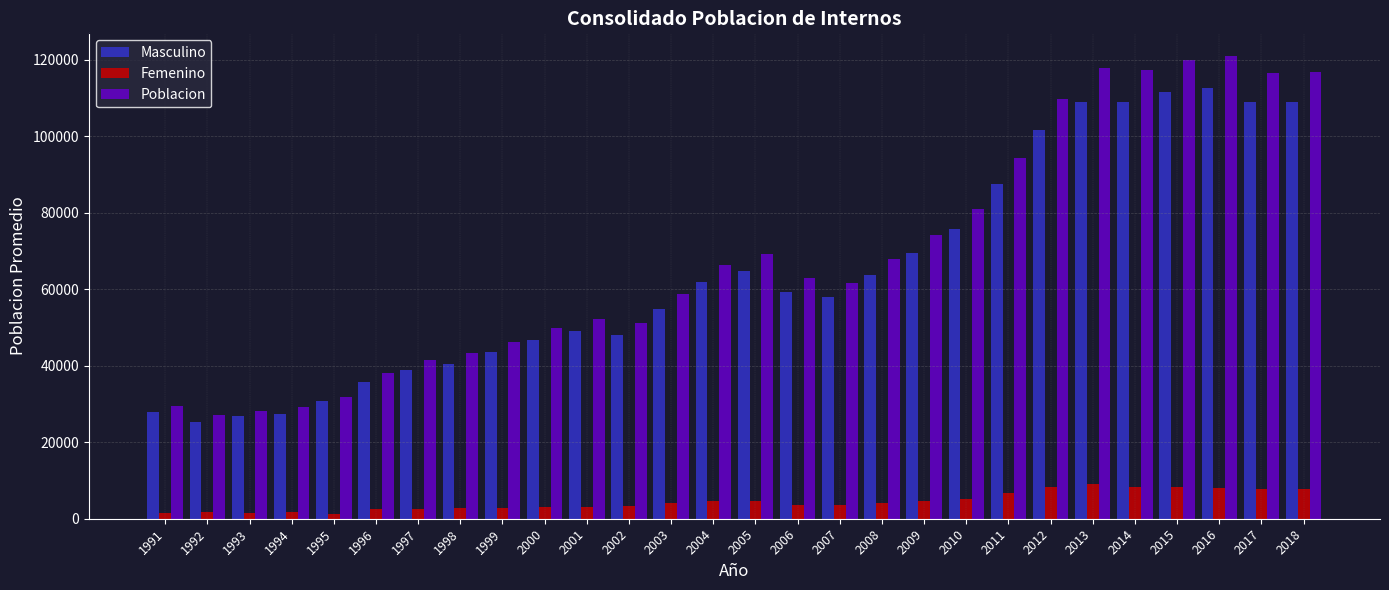

What is the total value across all series at 2002?

102552